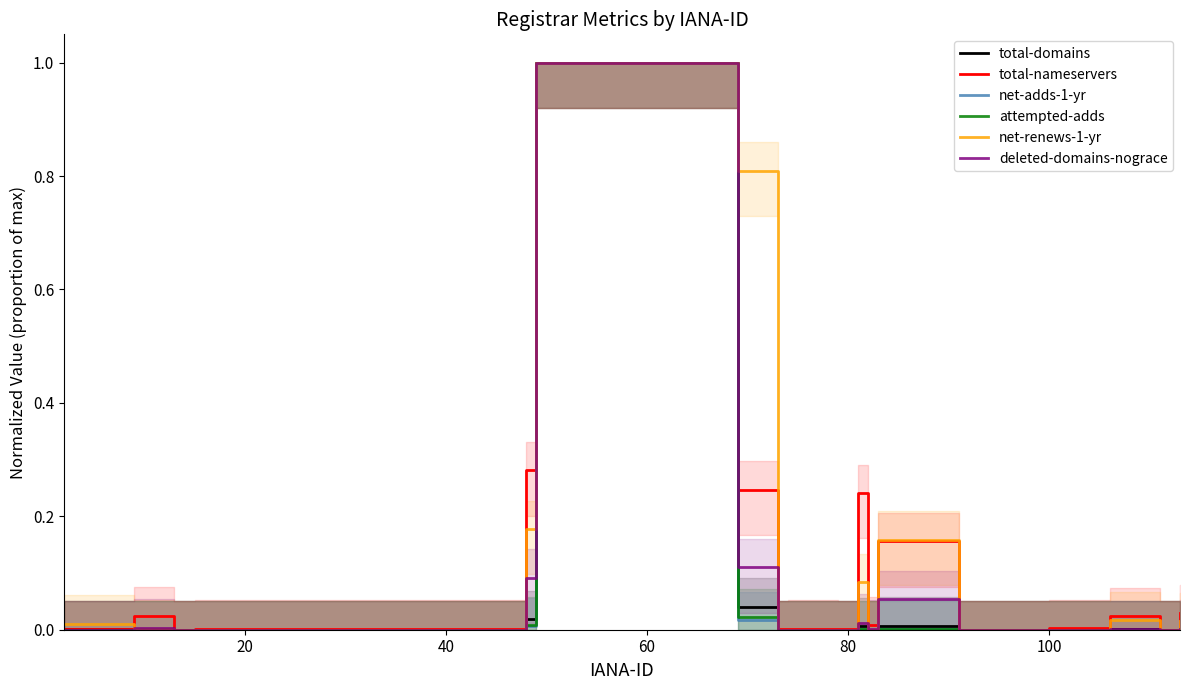

What are all the series names shown in the legend?

total-domains, total-nameservers, net-adds-1-yr, attempted-adds, net-renews-1-yr, deleted-domains-nograce